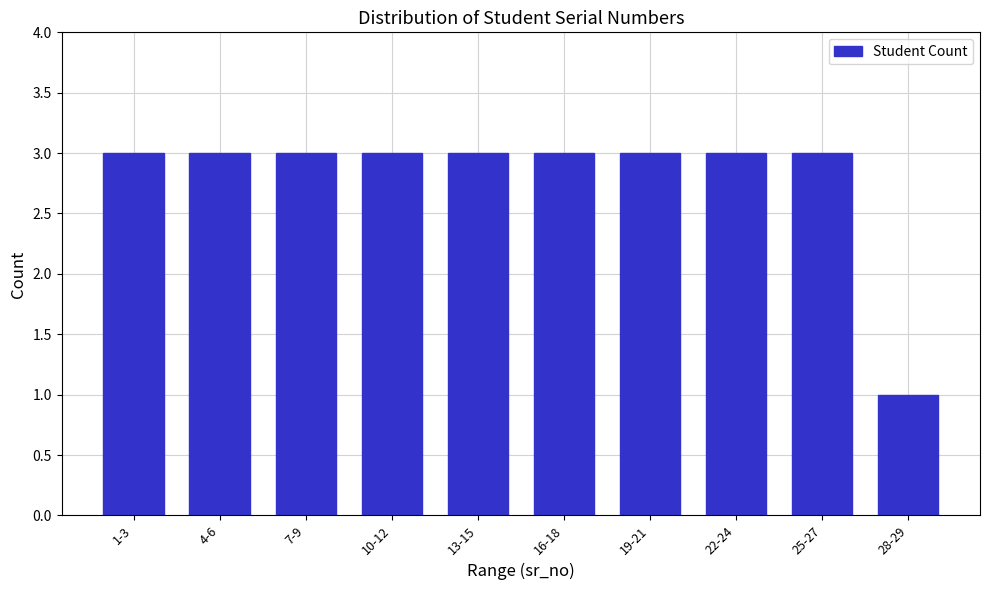

Reading left to right, what are all the values shown in this chart?

1-3=3	4-6=3	7-9=3	10-12=3	13-15=3	16-18=3	19-21=3	22-24=3	25-27=3	28-29=1